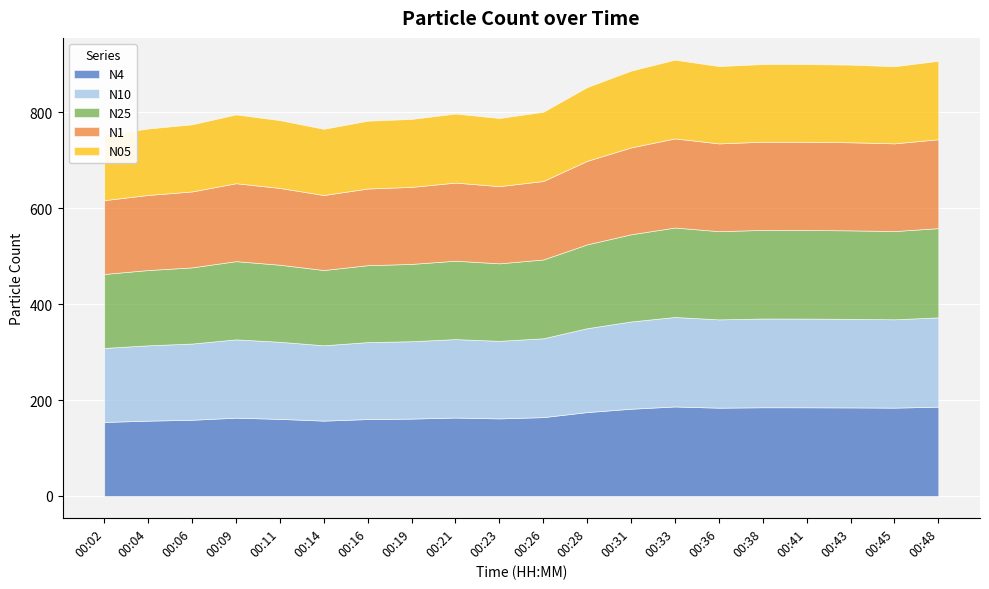

True or false: N4 has a value of 163.5 at 00:21.

True